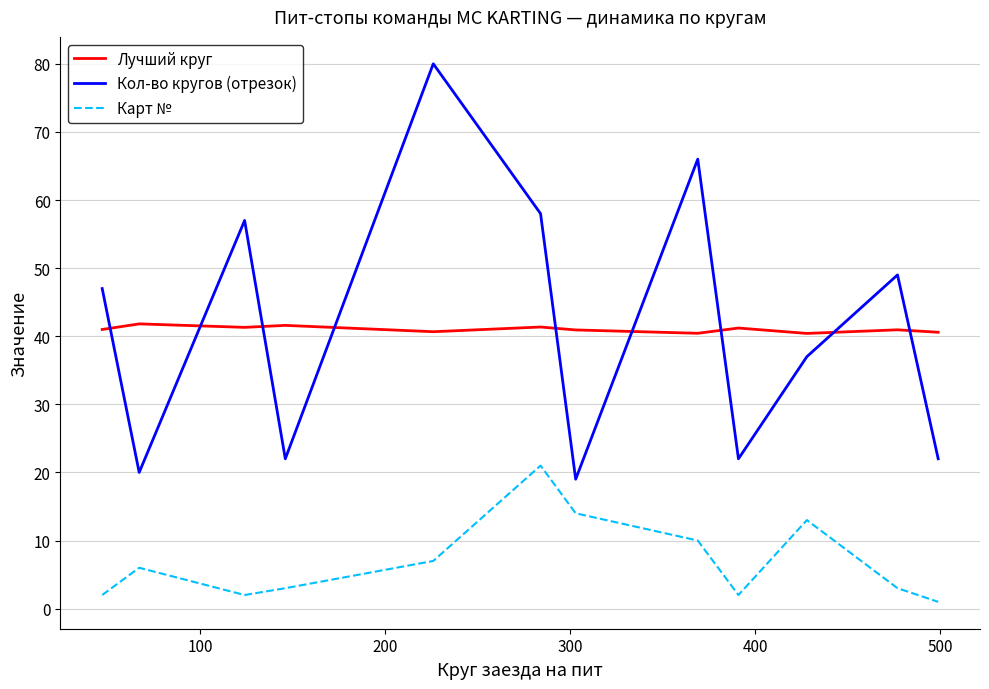

True or false: Карт № and Кол-во кругов (отрезок) cross at least once.

False